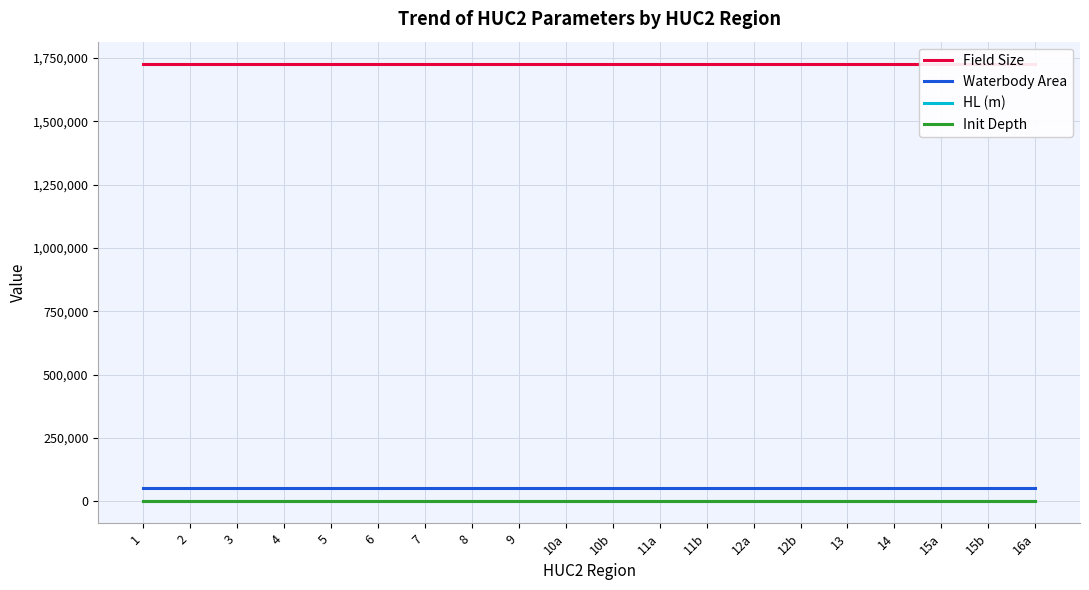

List the series in order of their peak value, lowest first.

Init Depth, HL (m), Waterbody Area, Field Size